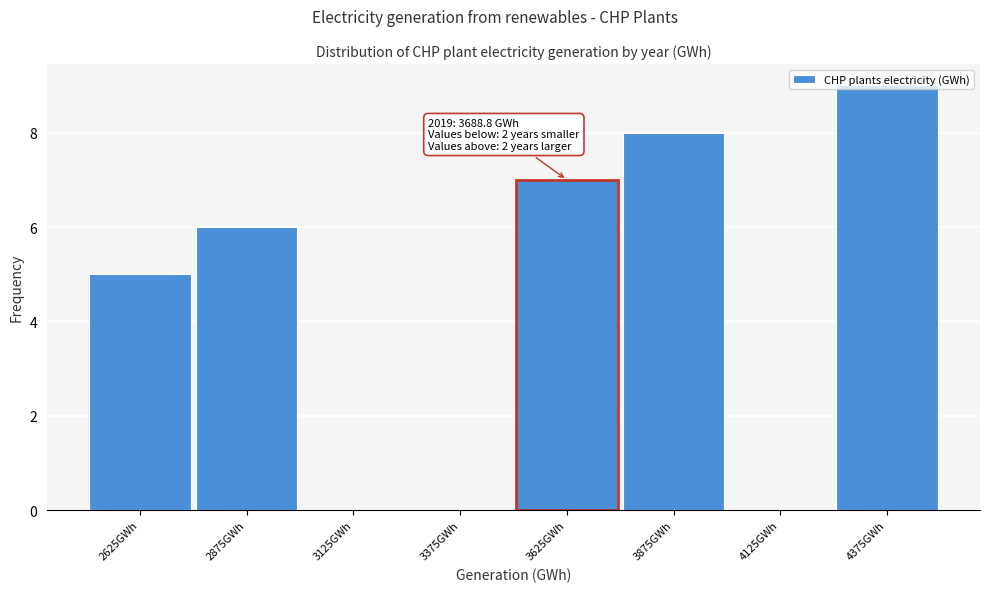

Which range on the x-axis has the tallest bar?

4250 to 4500